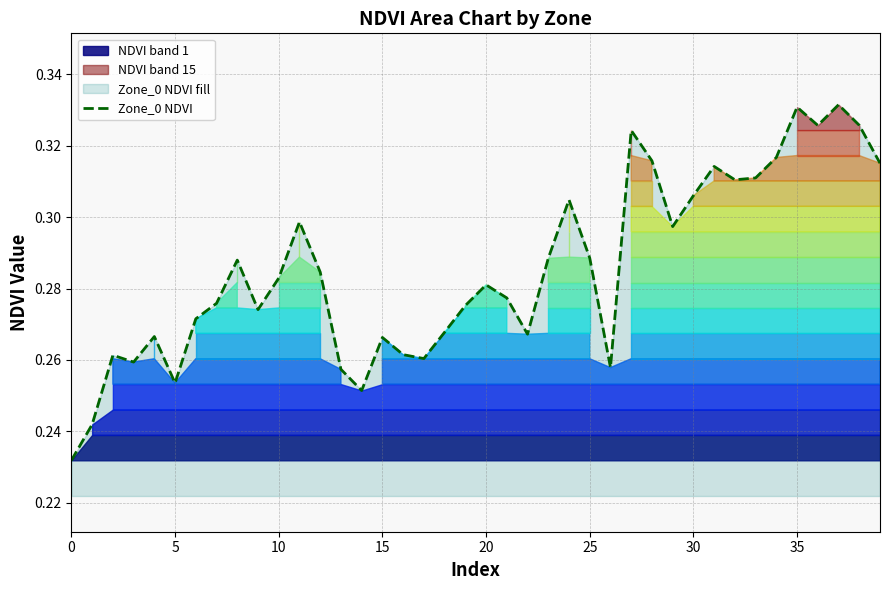

What is the difference between the maximum and second lowest values?

0.1